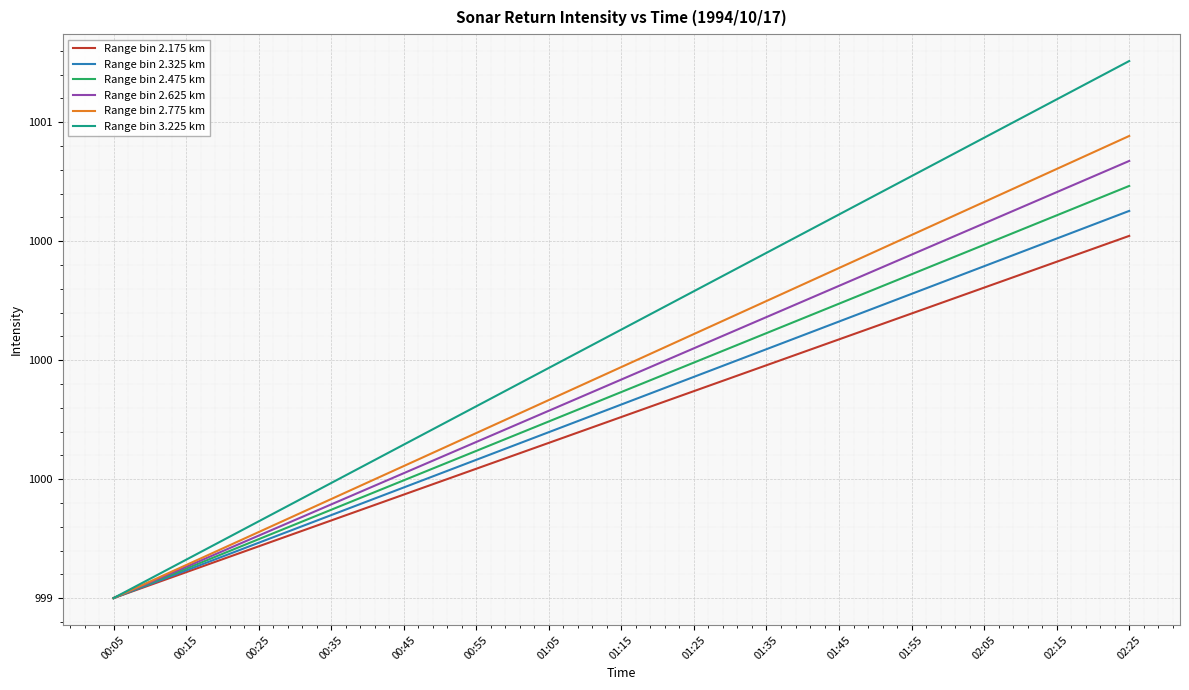

What position from the left is 00:55?

6